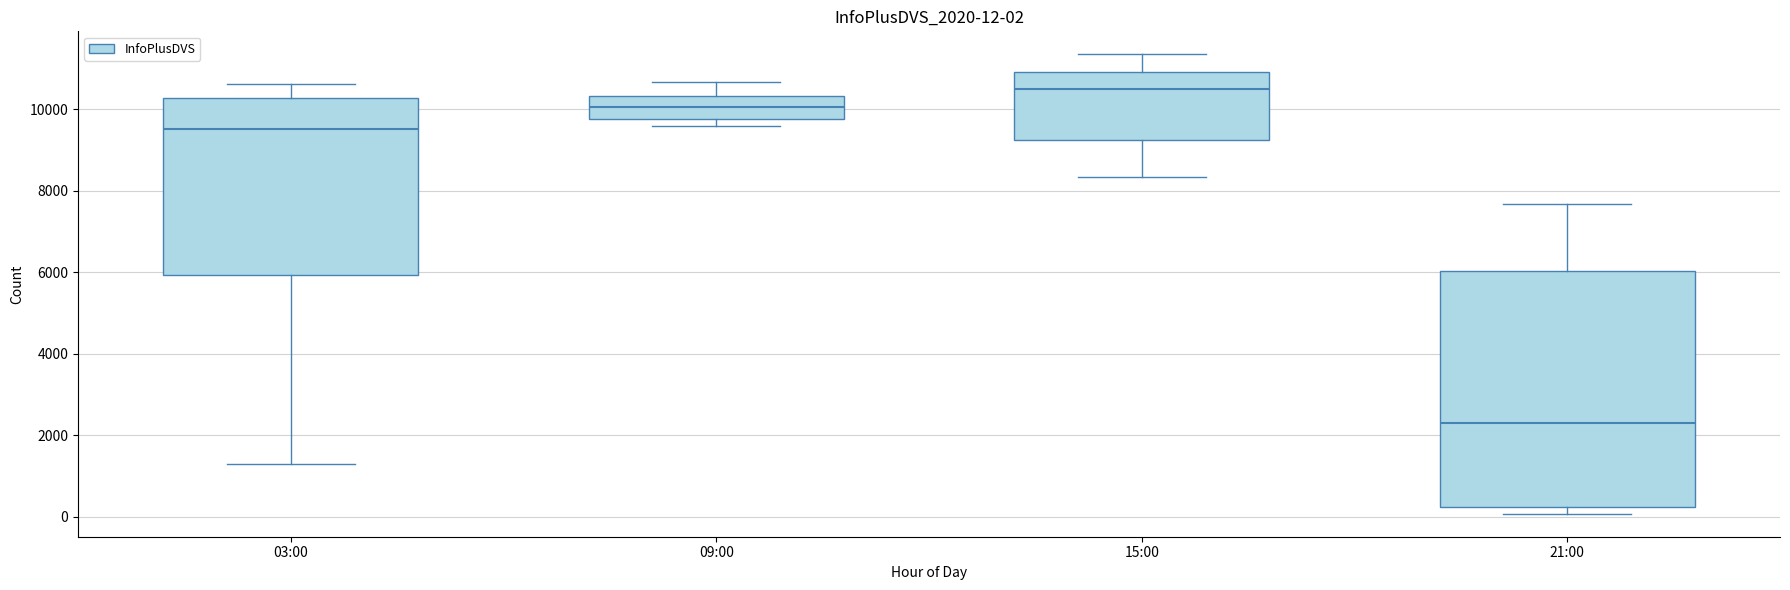

Which box is the tallest, from its lower edge to its upper edge?

21:00